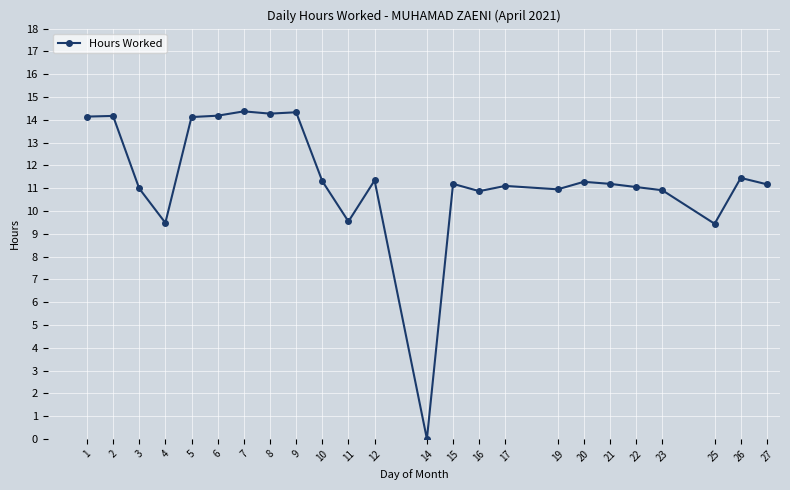

What is the change in value from 20 to 21?

-0.1